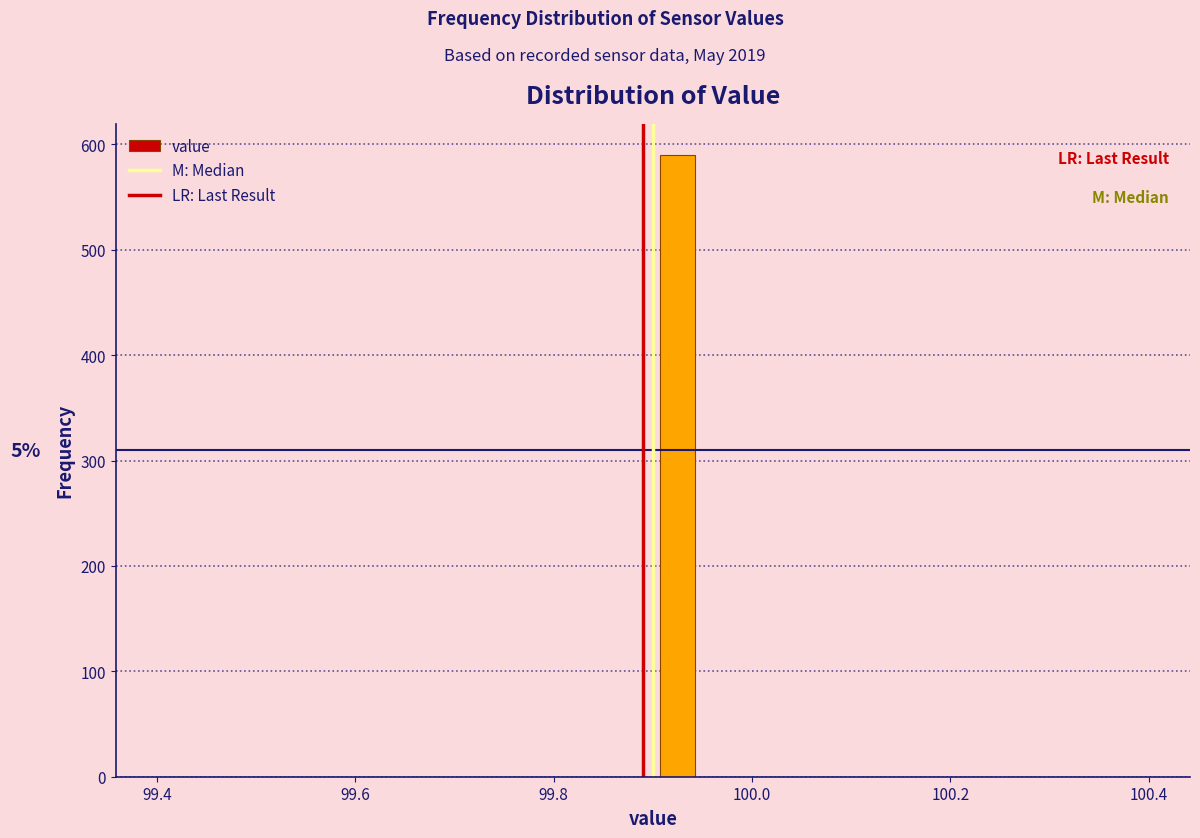

Around what value on the x-axis is the tallest bar? Give the approximate position of its centre, as read against the axis.

99.92